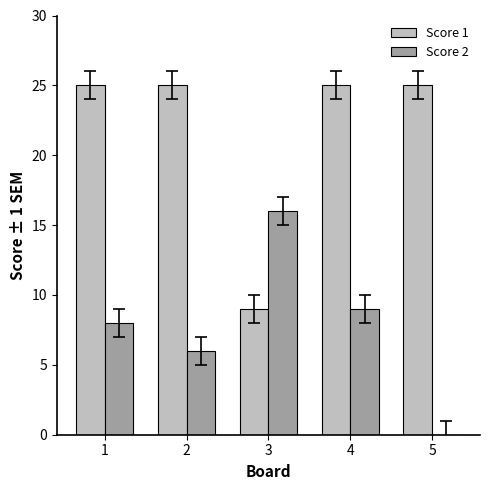

Reading right to left, what are all the values shown in this chart?

Score 1: 5=25	4=25	3=9	2=25	1=25
Score 2: 5=0	4=9	3=16	2=6	1=8